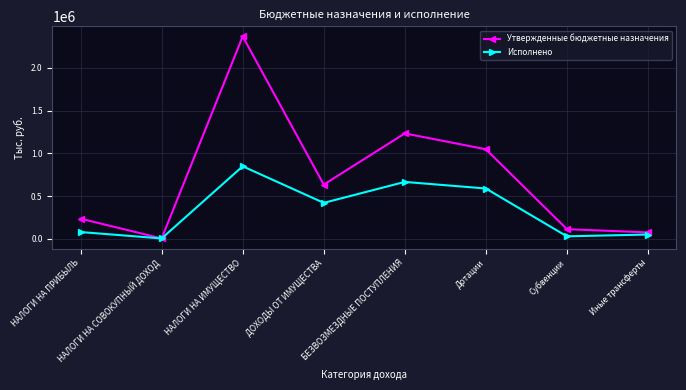

At which category is the sum across all series the highest?

НАЛОГИ НА ИМУЩЕСТВО